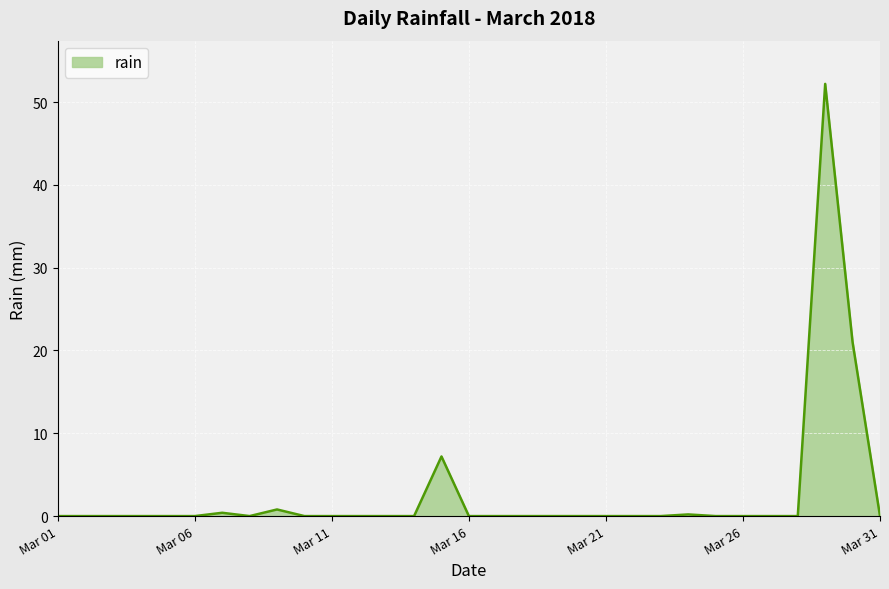

What is the difference between the maximum and minimum values?

52.2